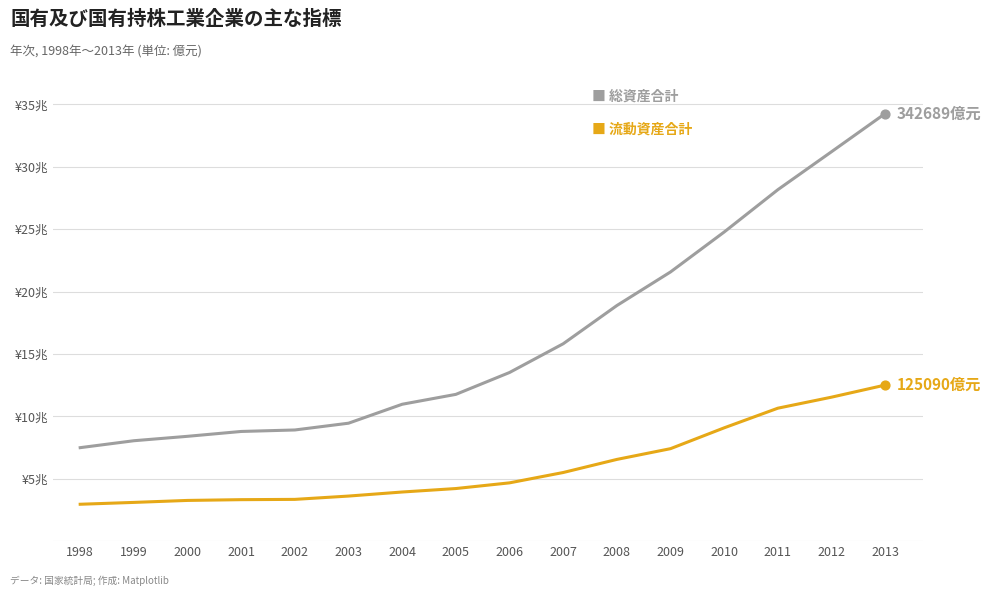

What is the total value across all series at 2000?

116643.8